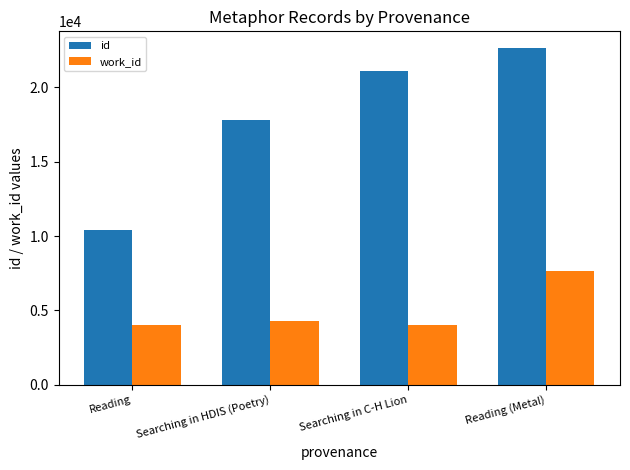

Is the value of id at Reading (Metal) greater than the value of work_id at Reading (Metal)?

Yes